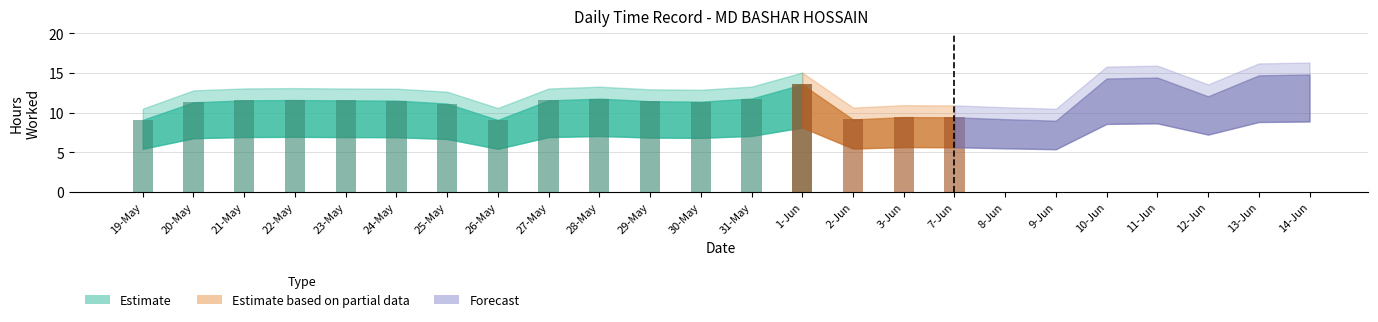

Does the chart contain any negative values?

No